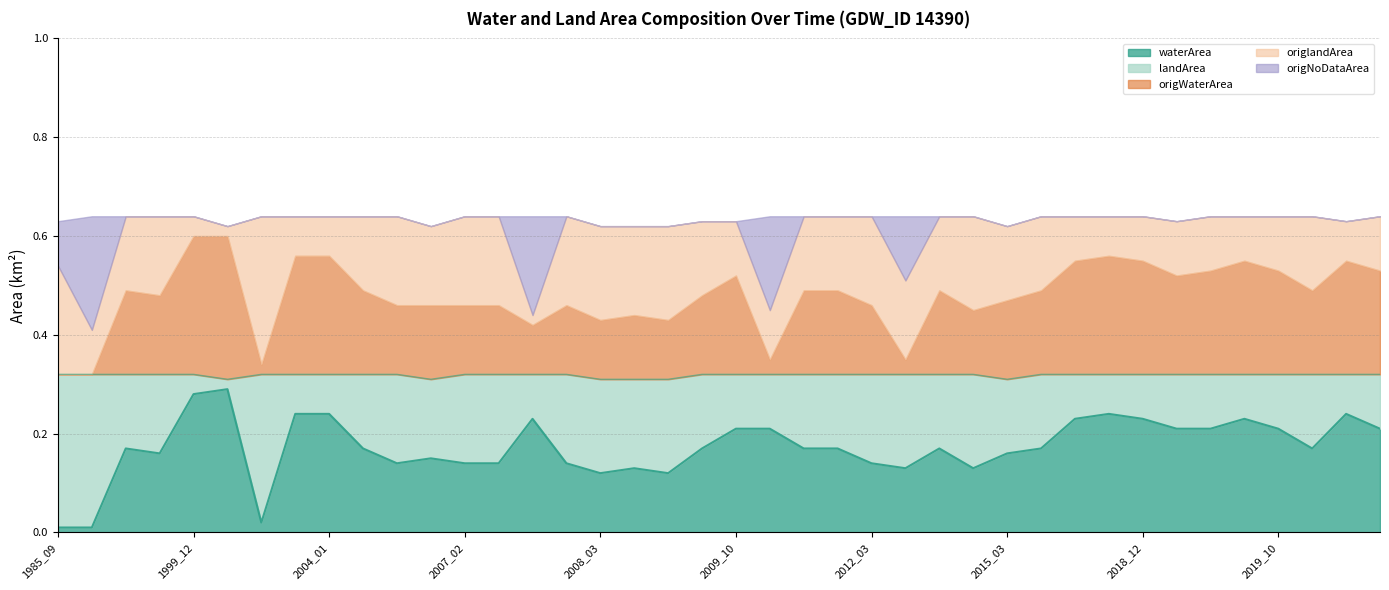

Between 2021_11 and 2007_07, which is larger?

2007_07